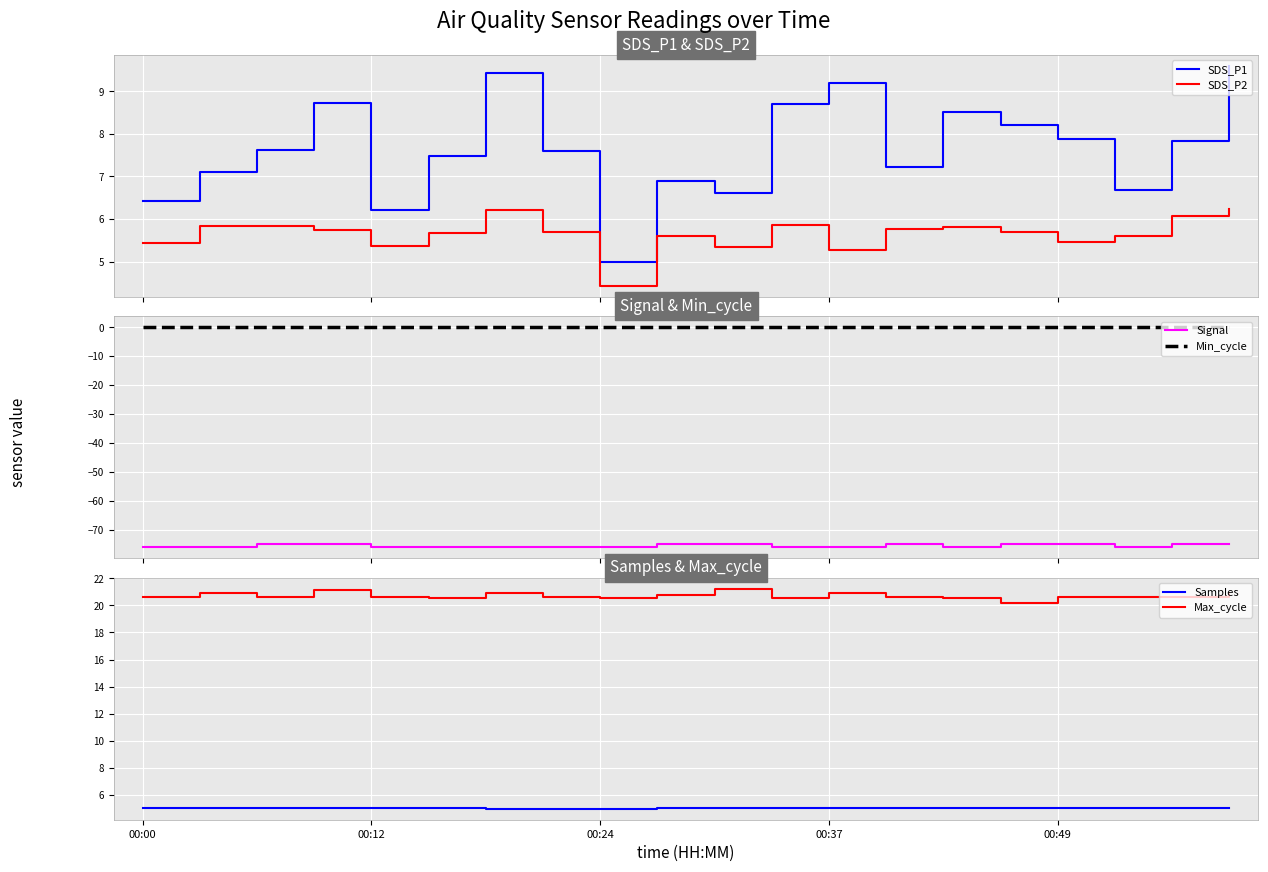

True or false: SDS_P2 and SDS_P1 intersect in this chart.

False